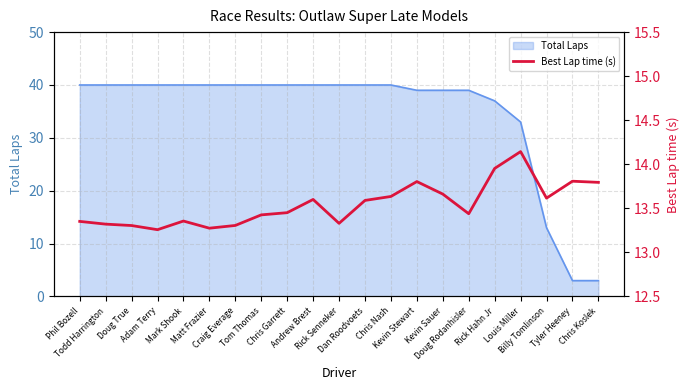

What is the minimum value for Total Laps?

3